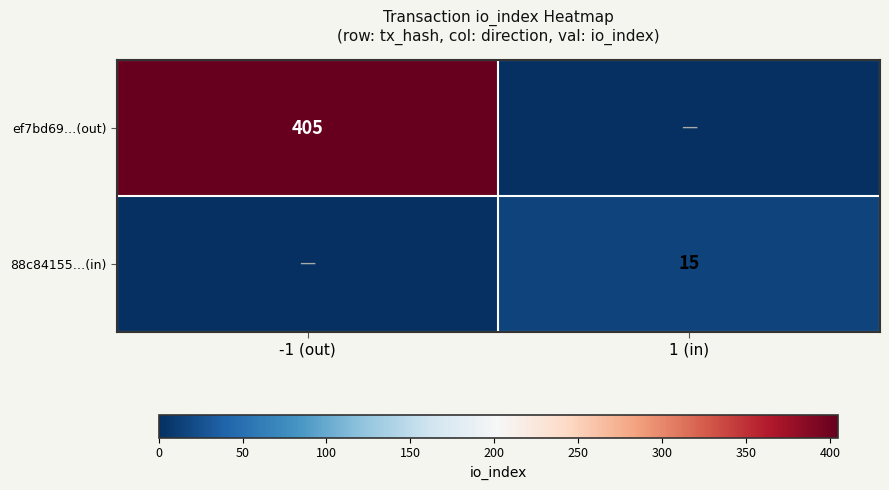

True or false: ef7bd69…(out) has a value of 405 at -1 (out).

True